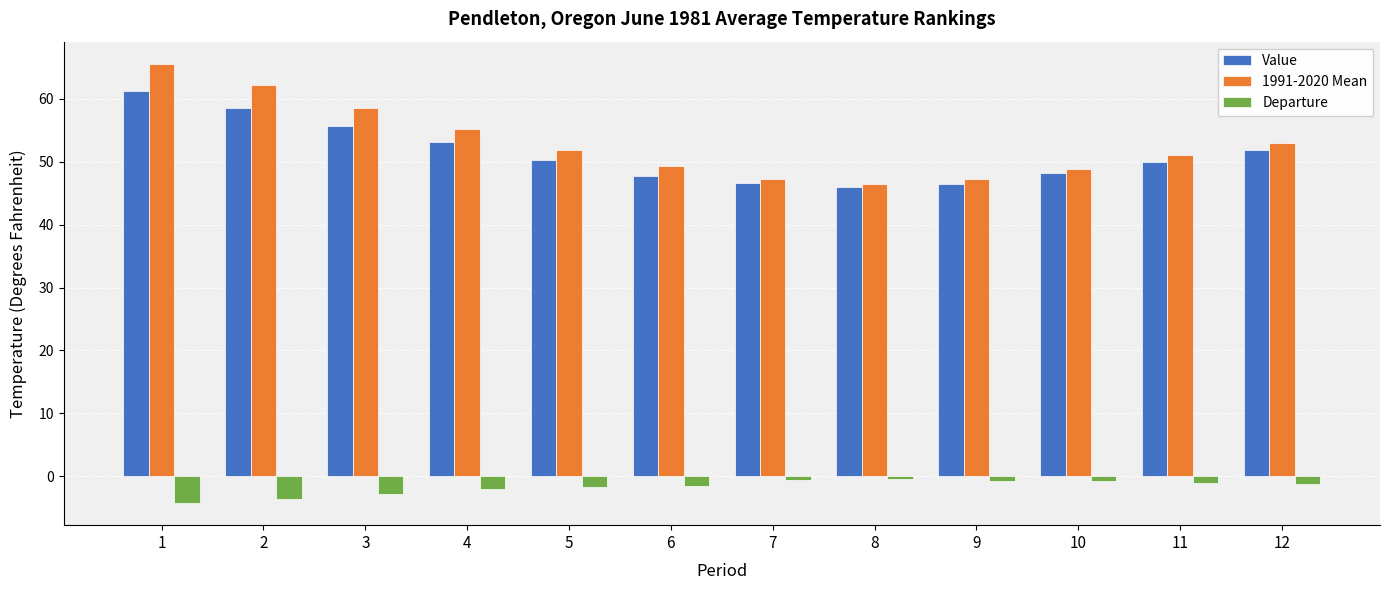

What is the minimum value for Departure?

-4.3